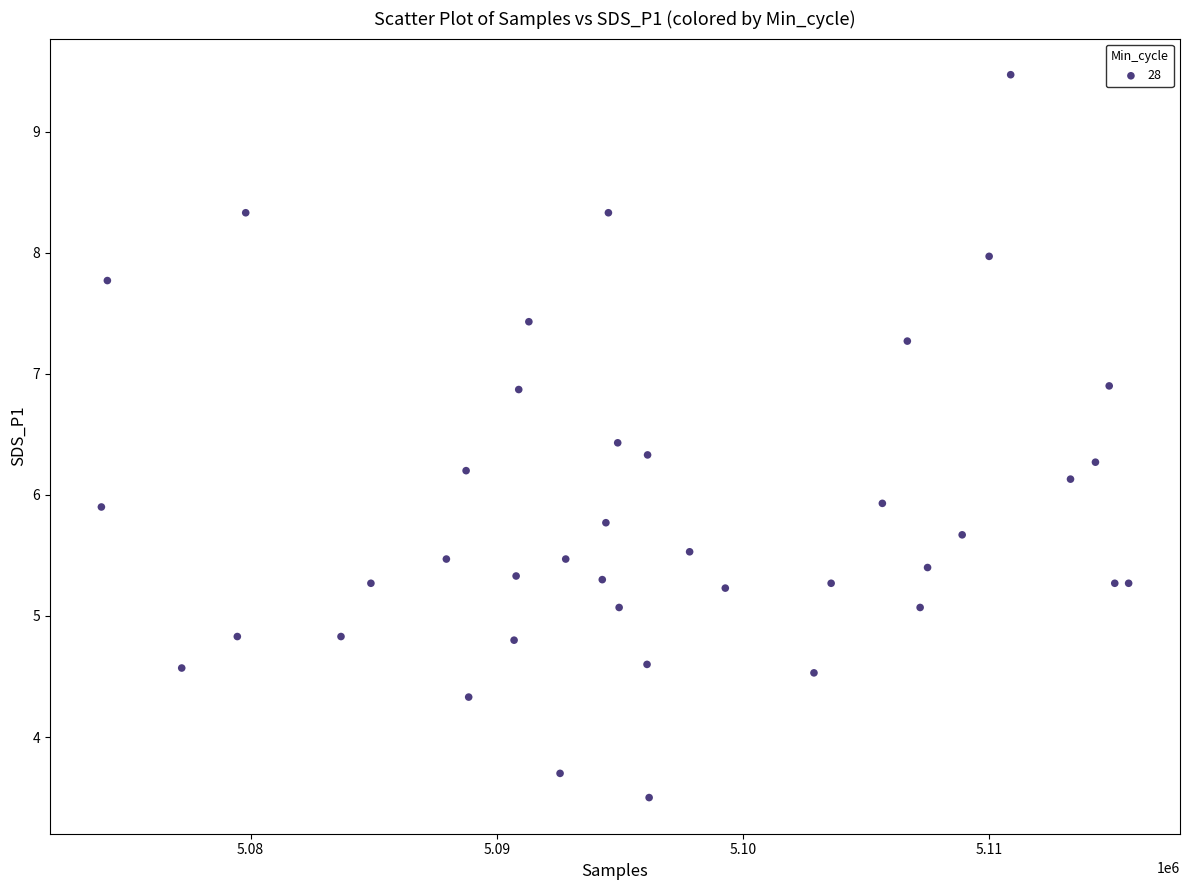

What is the range of Y values (max minus min)?

6.0